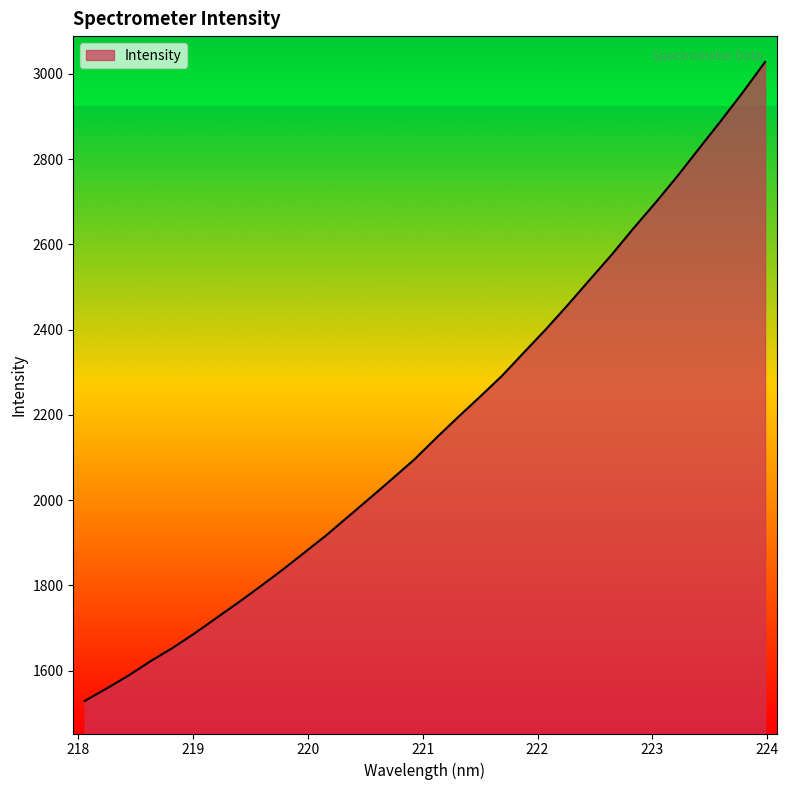

What is the difference between the maximum and minimum values?

1499.0